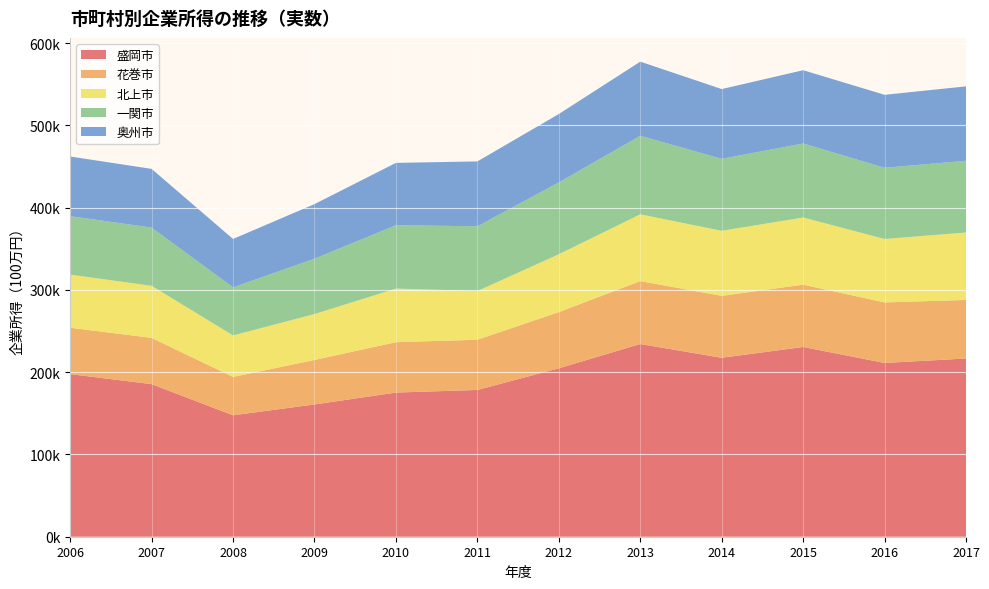

Reading left to right, what are all the values shown in this chart?

盛岡市: 2006=197627	2007=185470	2008=147615	2009=160772	2010=175223	2011=178385	2012=204729	2013=234243	2014=217497	2015=230647	2016=211217	2017=216640
花巻市: 2006=56387	2007=56217	2008=46631	2009=54071	2010=61227	2011=61042	2012=68276	2013=76459	2014=75261	2015=75715	2016=73561	2017=71151
北上市: 2006=64587	2007=63315	2008=50429	2009=55818	2010=65207	2011=59196	2012=70357	2013=81209	2014=79109	2015=81652	2016=77139	2017=81981
一関市: 2006=71055	2007=70727	2008=58398	2009=67265	2010=76915	2011=78731	2012=87290	2013=95451	2014=87485	2015=89936	2016=86554	2017=87202
奥州市: 2006=72489	2007=71390	2008=58840	2009=66369	2010=75827	2011=78828	2012=83138	2013=90088	2014=84766	2015=89084	2016=88673	2017=90430